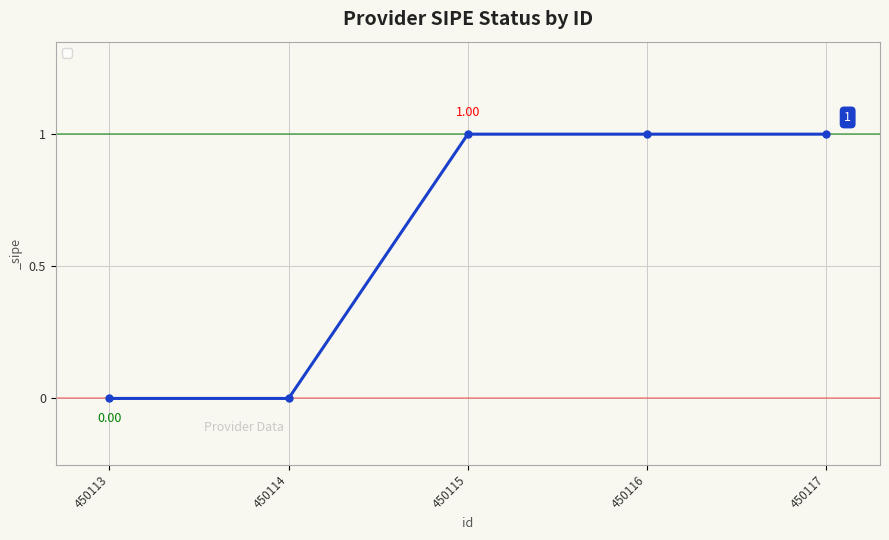

True or false: there are more than 2 points higher than both neighbors.

False